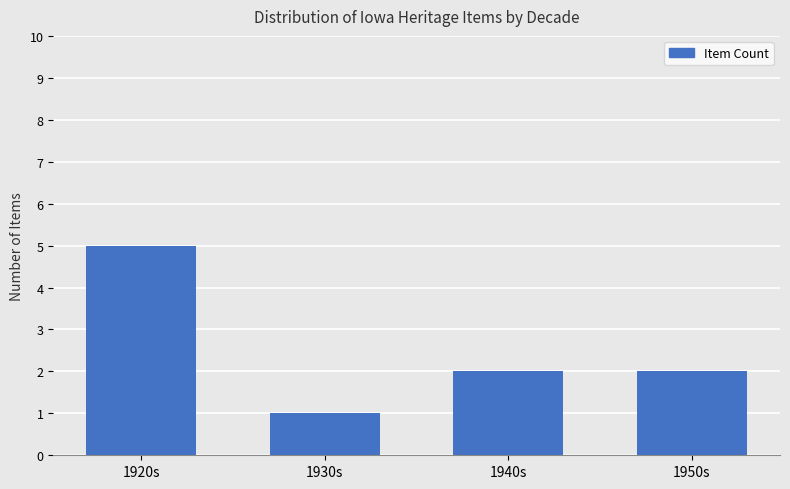

True or false: the data shows 3 at 1940s.

False